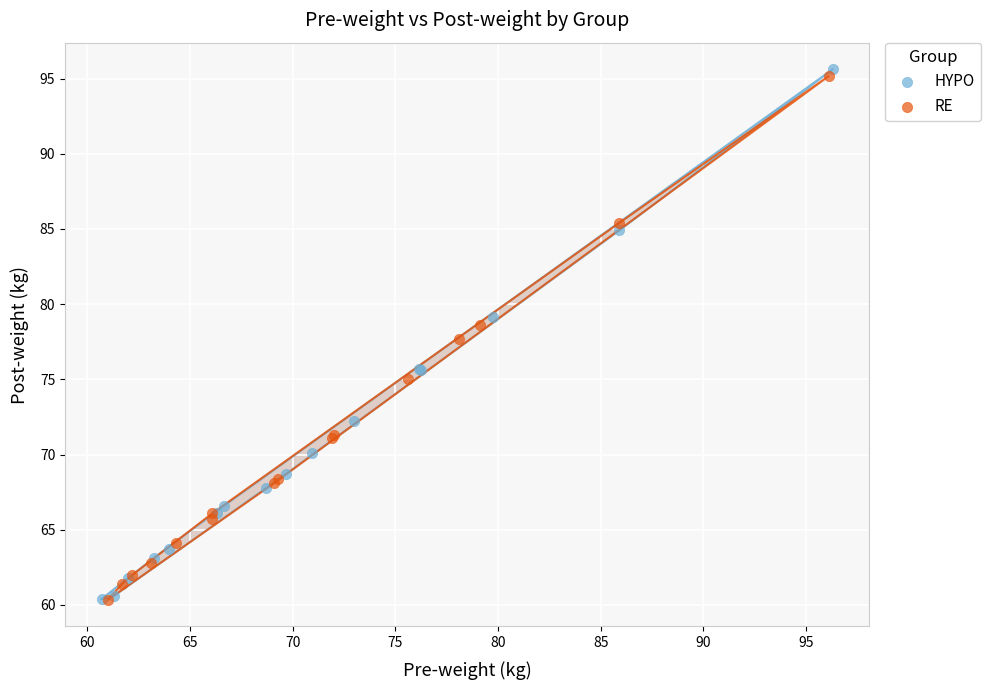

What are all the series names shown in the legend?

HYPO, RE